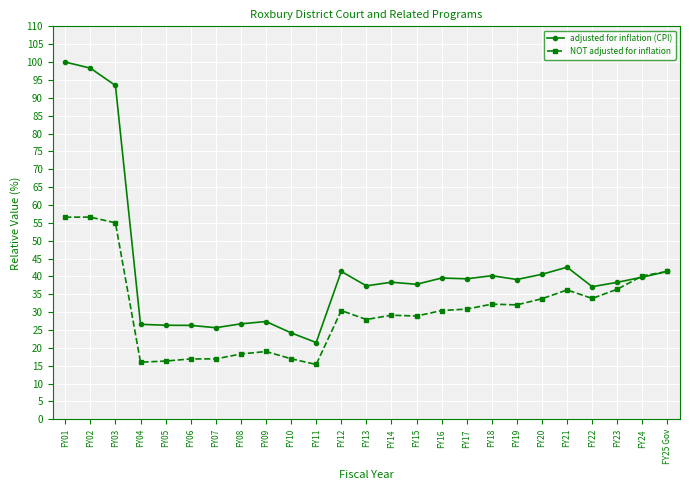

Between which two adjacent categories do NOT adjusted for inflation and adjusted for inflation (CPI) first intersect?

FY23 and FY24